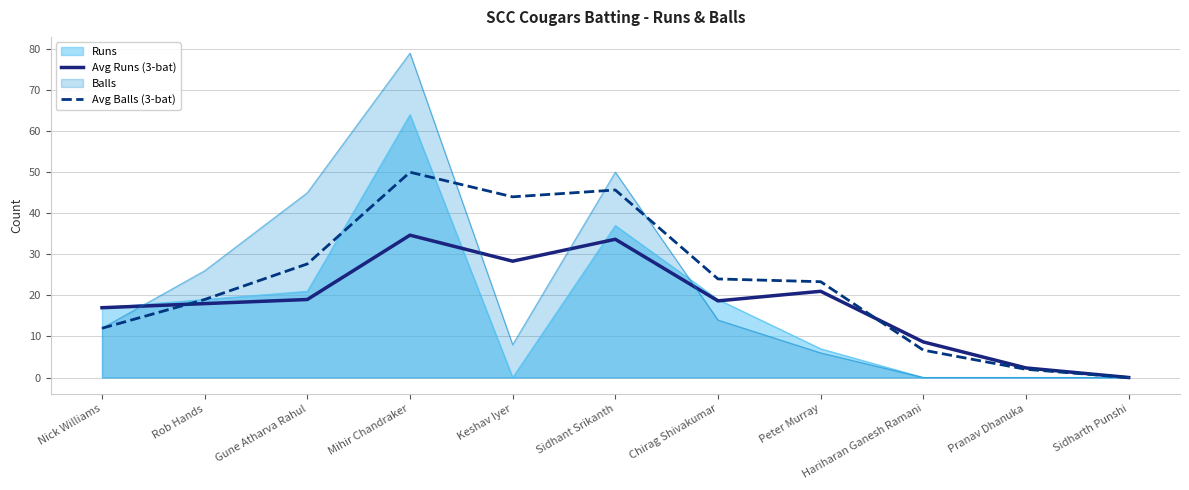

What is the maximum value shown in the chart?

79.0